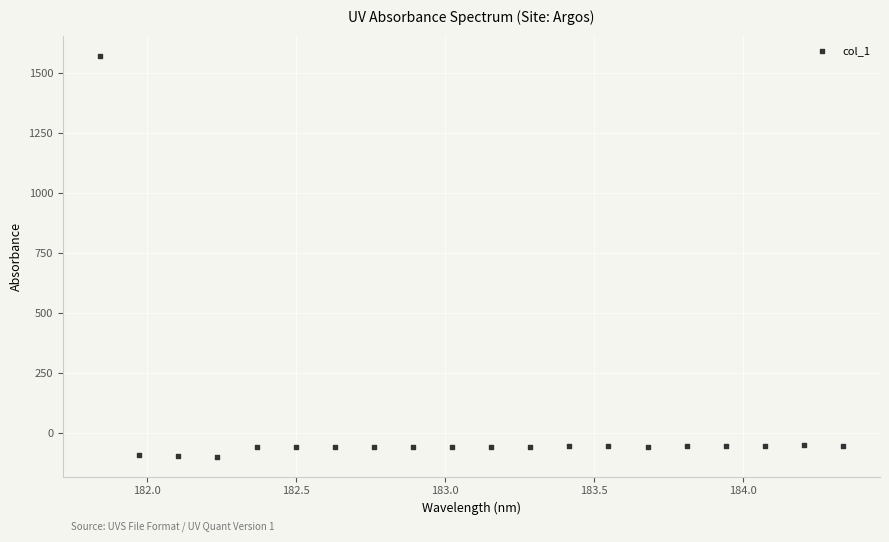

What is the range of X values (max minus min)?

2.5